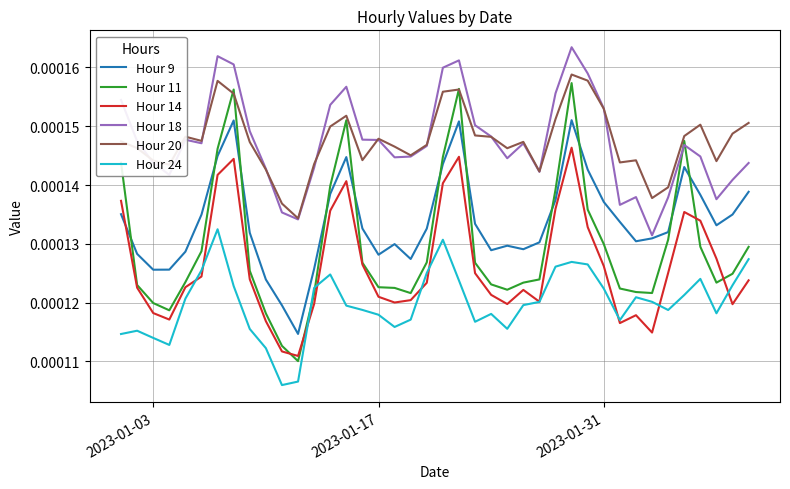

True or false: Hour 9 and Hour 24 intersect in this chart.

False